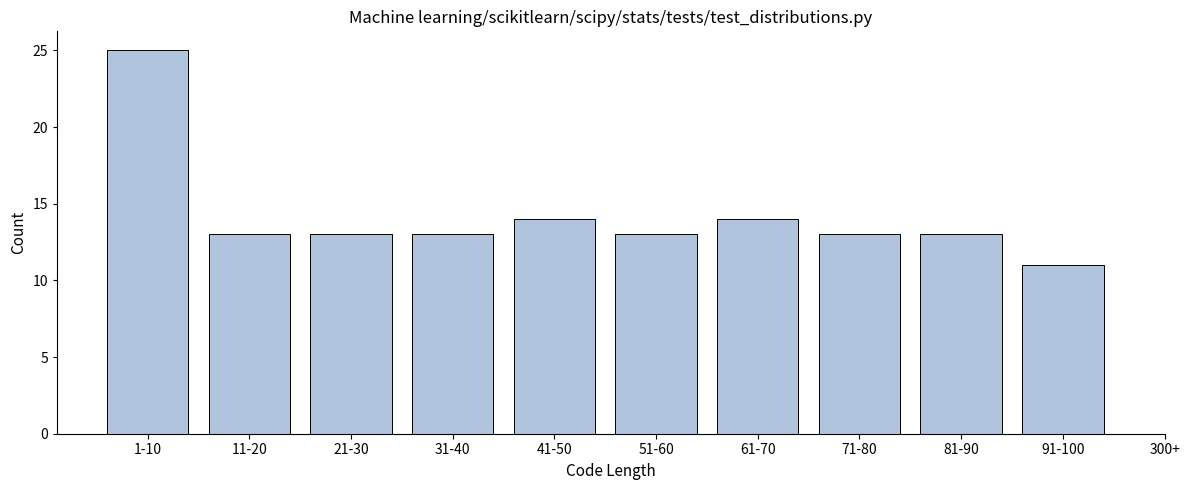

Reading left to right, list all the values displayed in this chart.

1-10=25	11-20=13	21-30=13	31-40=13	41-50=14	51-60=13	61-70=14	71-80=13	81-90=13	91-100=11